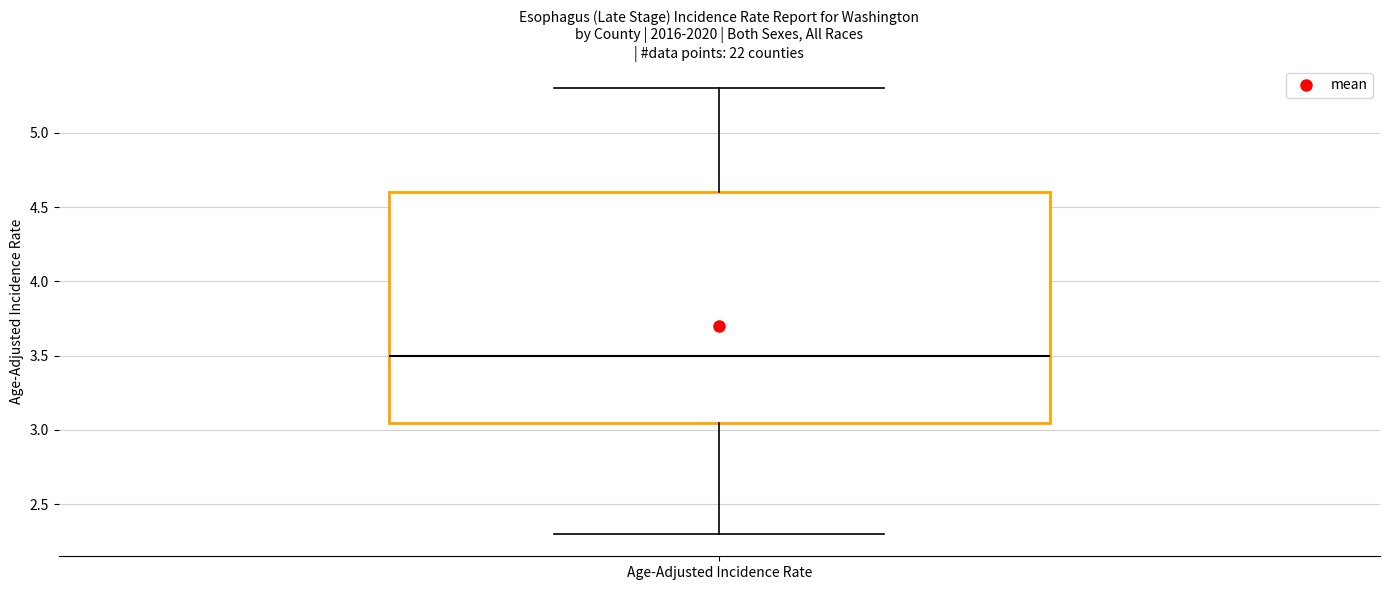

Where is the upper edge of the box for Age-Adjusted Incidence Rate on the y-axis? The values are not printed on the chart, so give them approximately, as read against the axis.

4.60